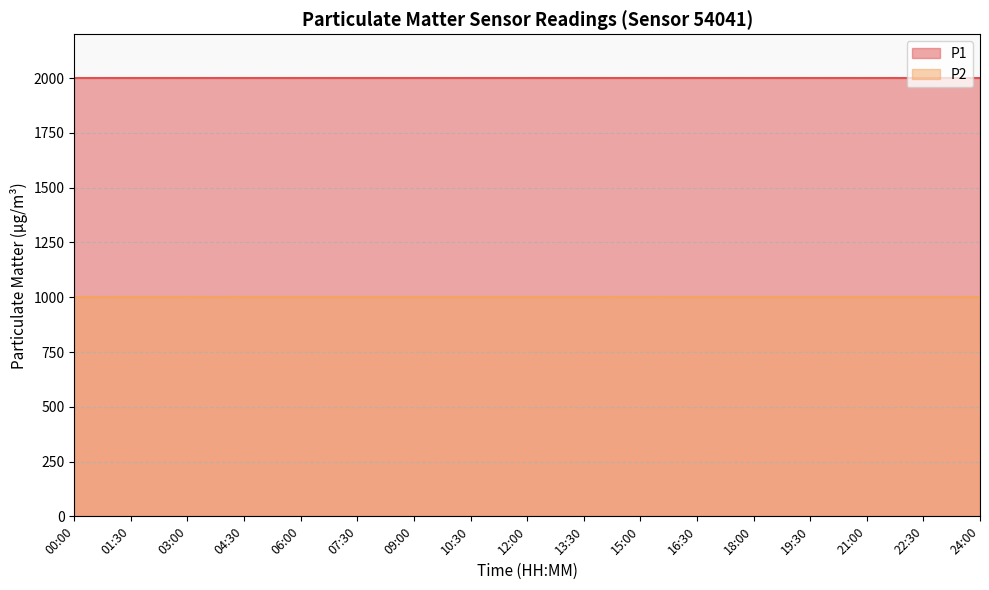

What is the label of the 2nd point from the left?

01:30